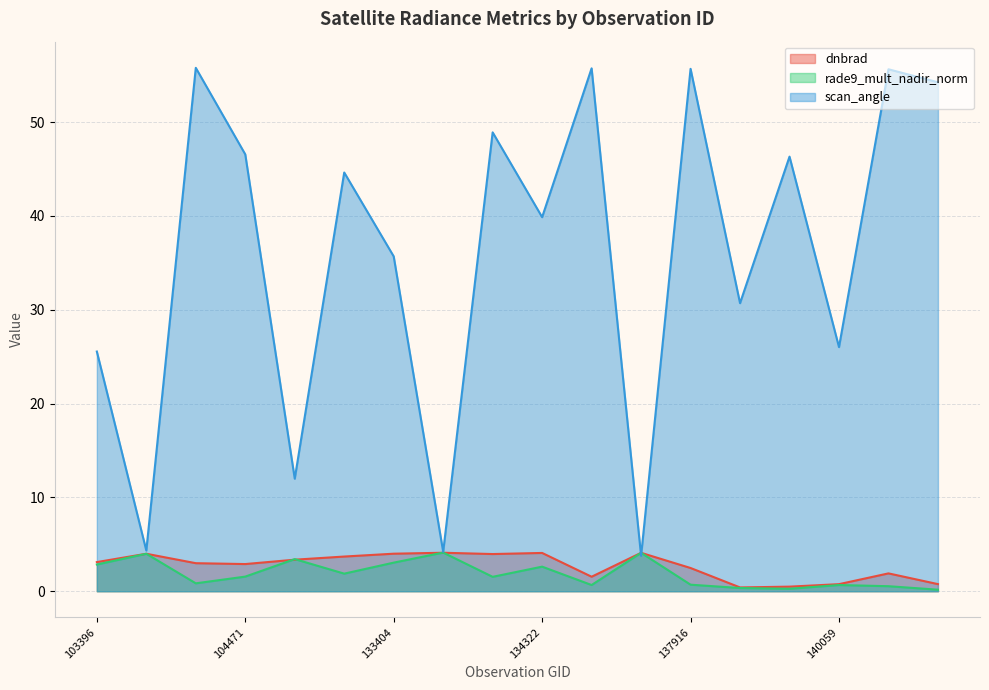

At which category is the sum across all series the highest?

103642